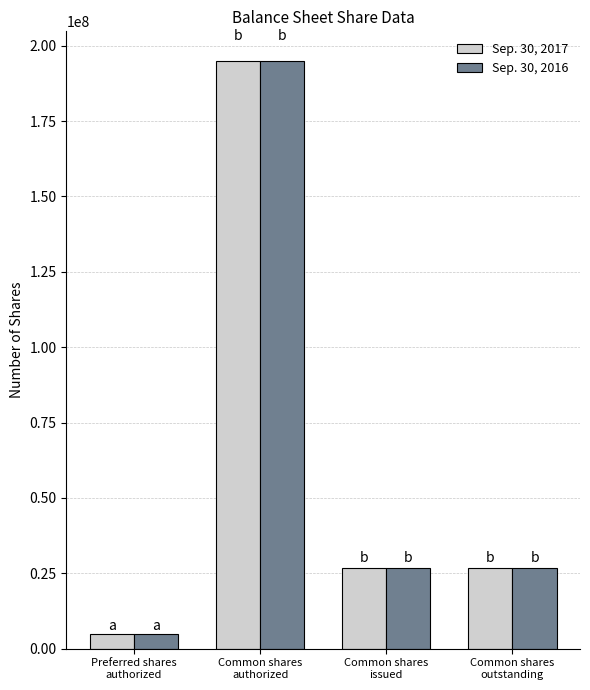

How many bars are there in total?

8